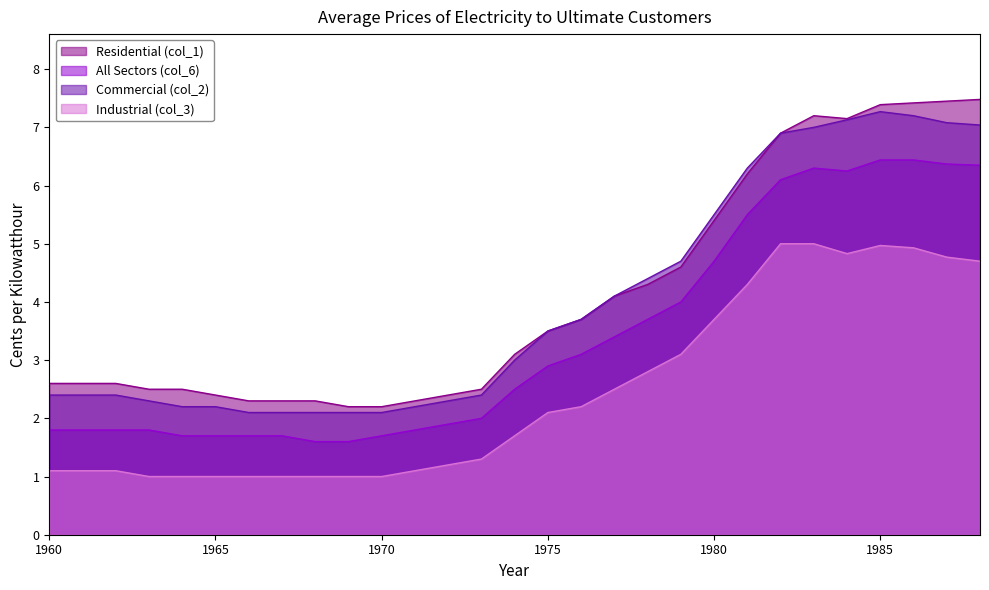

True or false: Industrial (col_3) has a value of 1.1 at 1980.

False